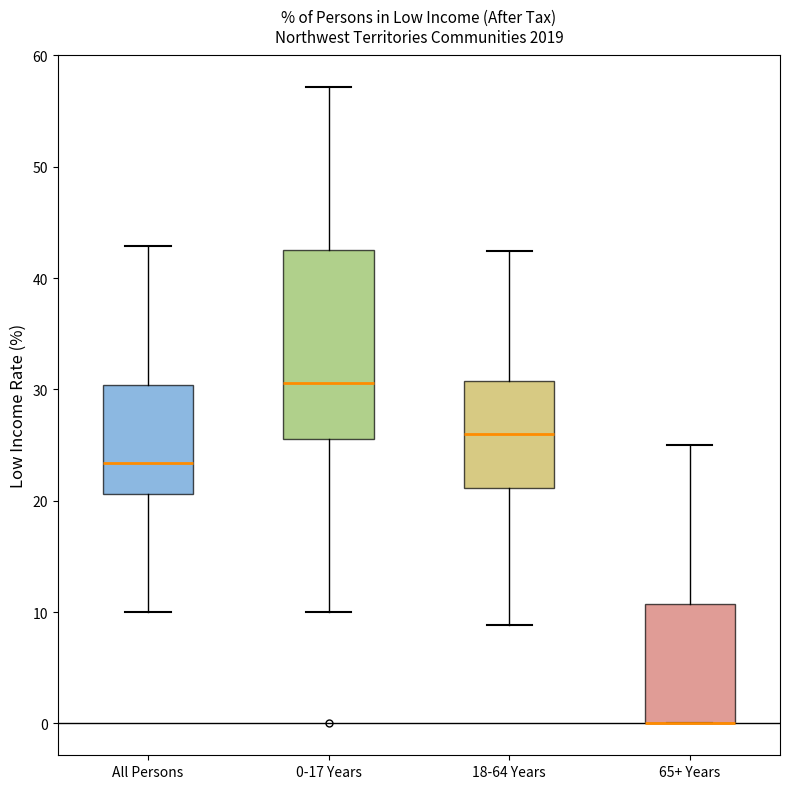

Which box is the tallest, from its lower edge to its upper edge?

0-17 Years